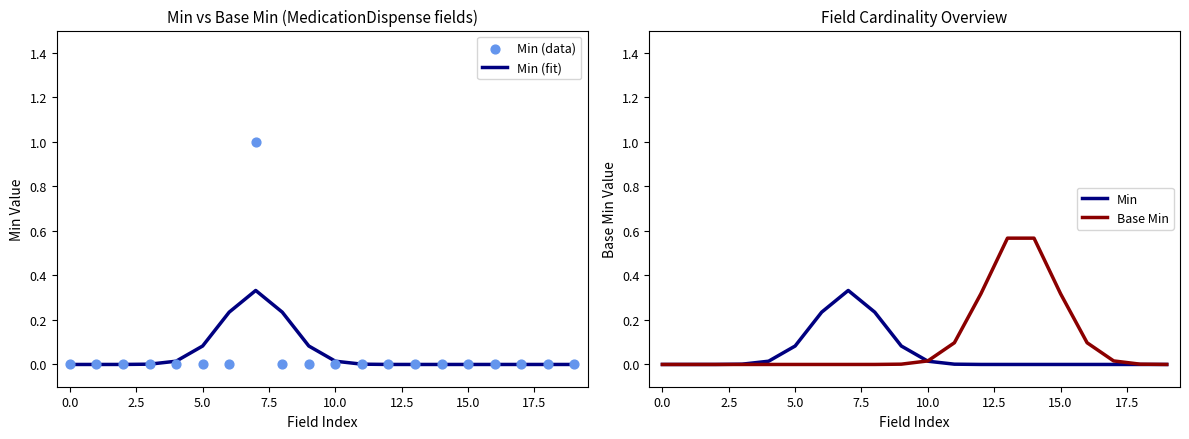

Which series reaches the maximum Y coordinate?

Min (data)